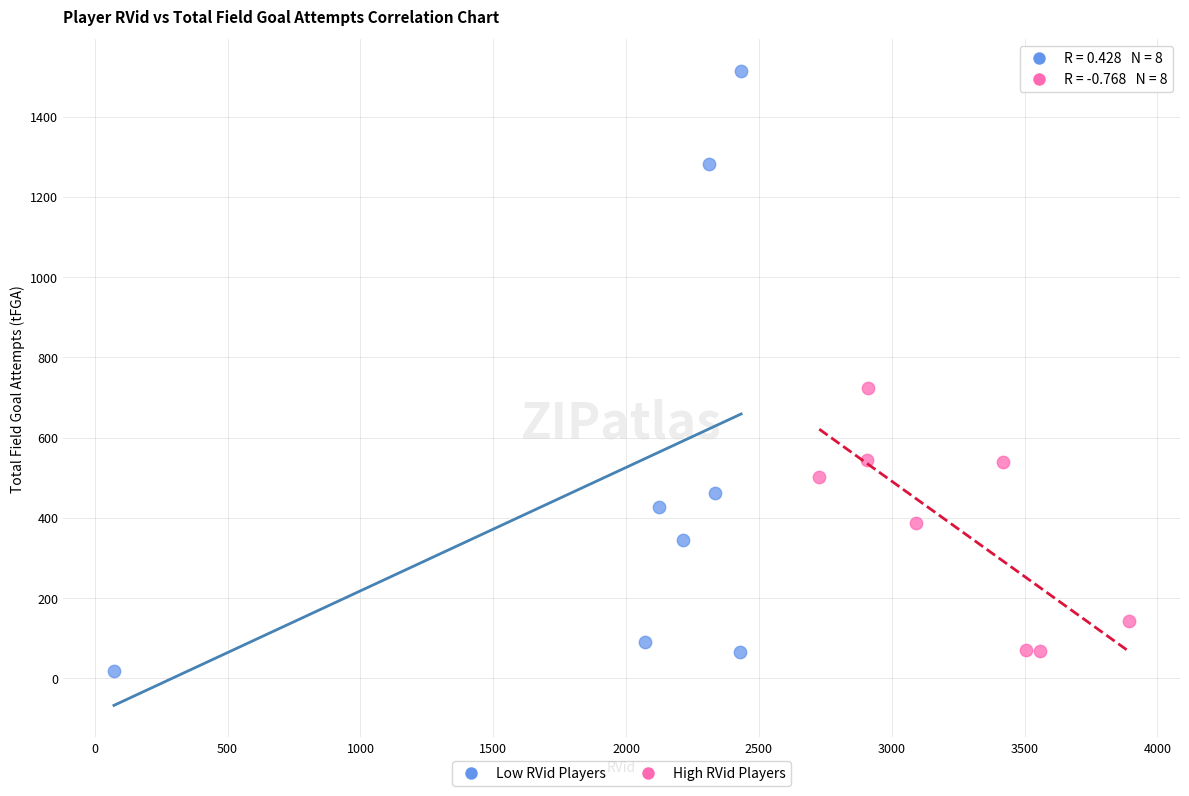

Which series has the widest spread of Y values?

Low RVid Players